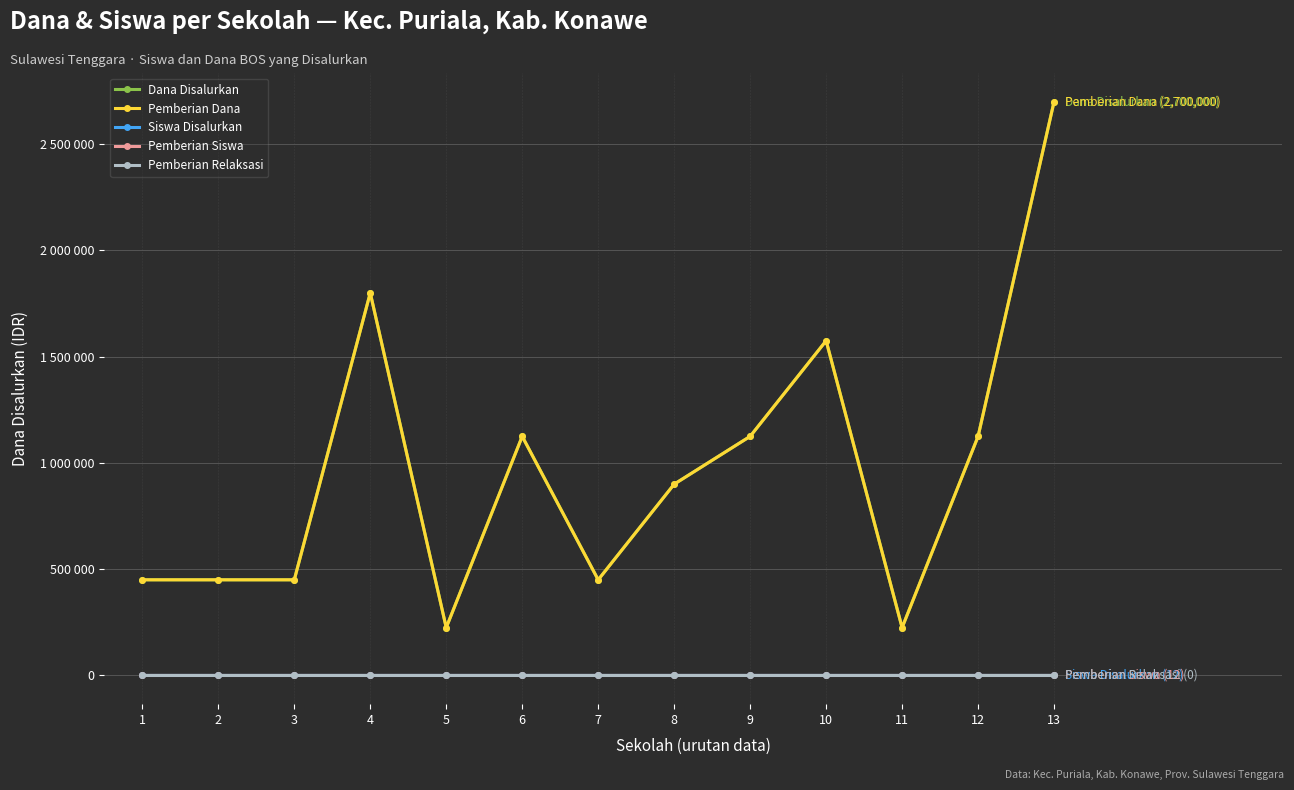

Does the chart have visible grid lines?

Yes